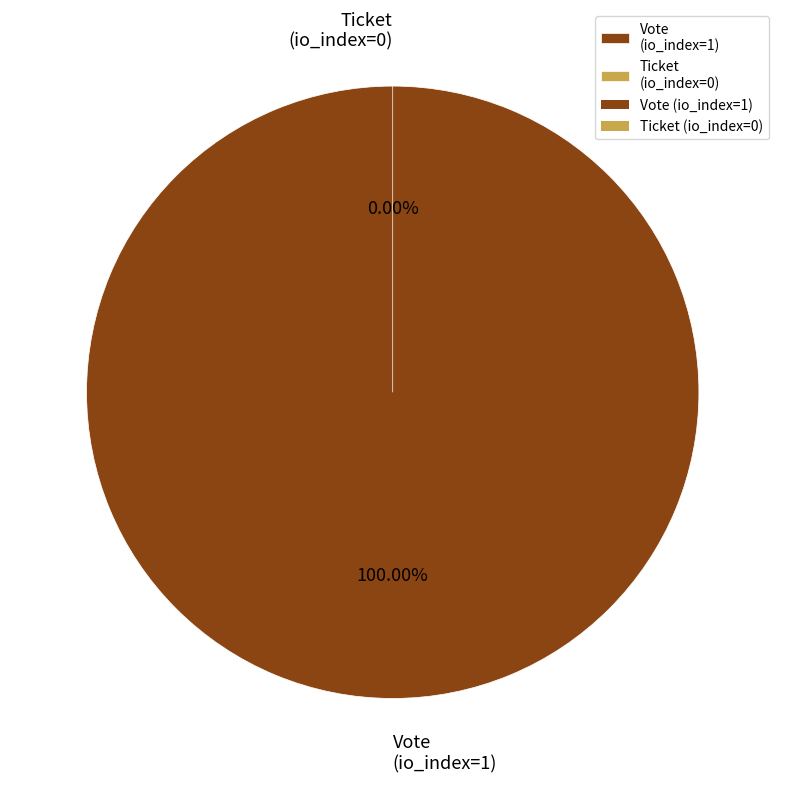

Rank the categories by value from highest to lowest.

Vote (io_index=1), Ticket (io_index=0)